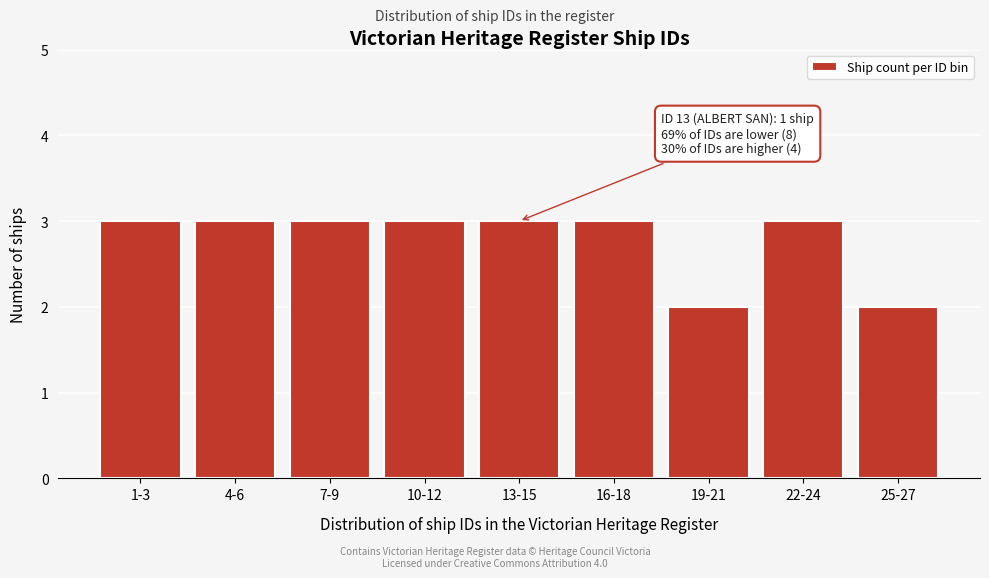

Reading left to right, transcribe all the data shown in this chart.

1-3=3	4-6=3	7-9=3	10-12=3	13-15=3	16-18=3	19-21=2	22-24=3	25-27=2